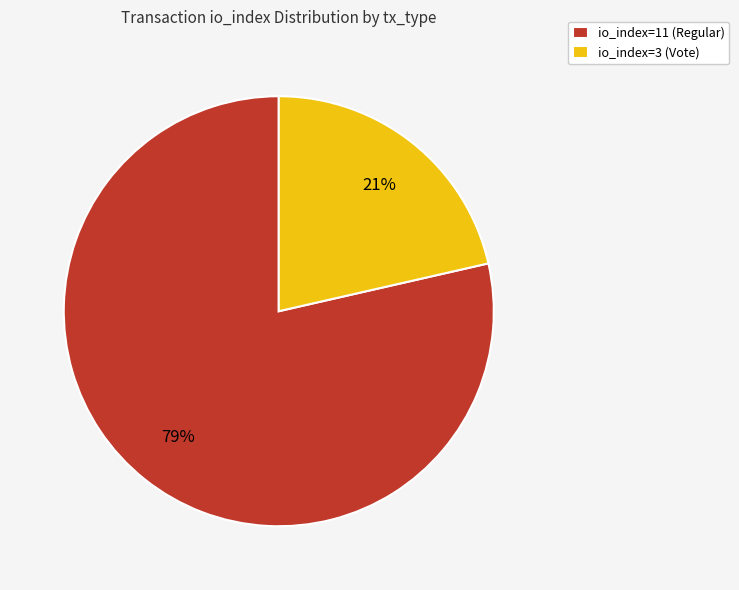

Which slice is the smallest?

io_index=3 (Vote)